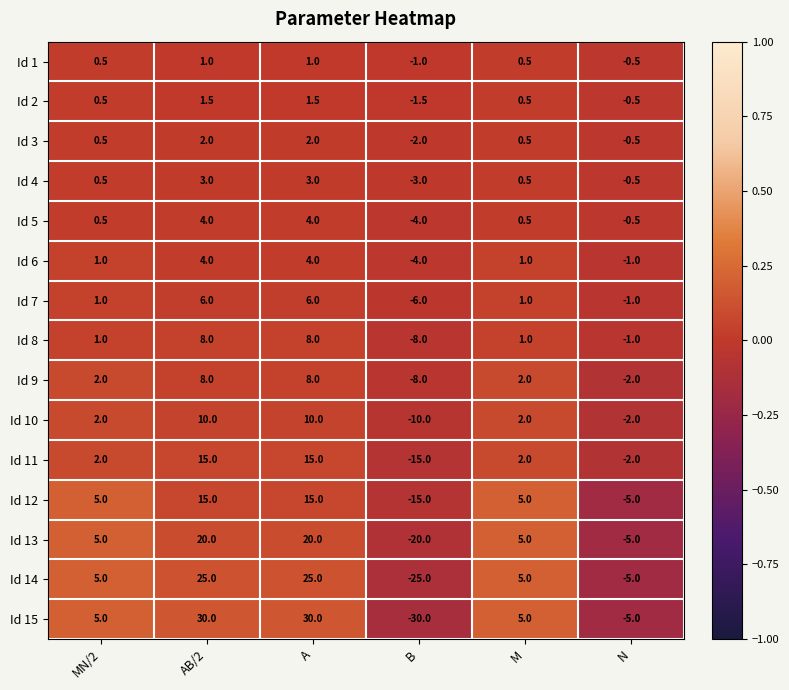

What is the difference between the highest and lowest values at A?

29.0